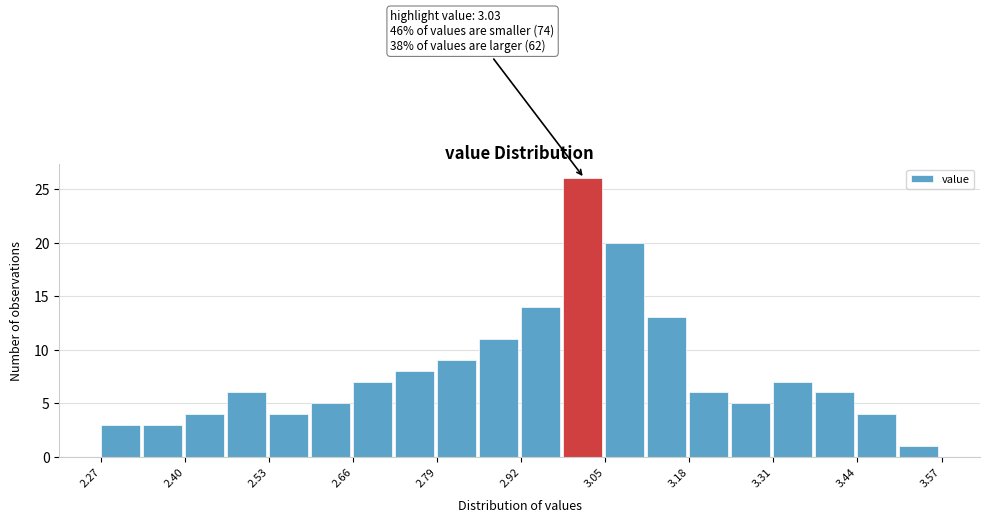

Around what value on the x-axis is the tallest bar? Give the approximate position of its centre, as read against the axis.

3.02